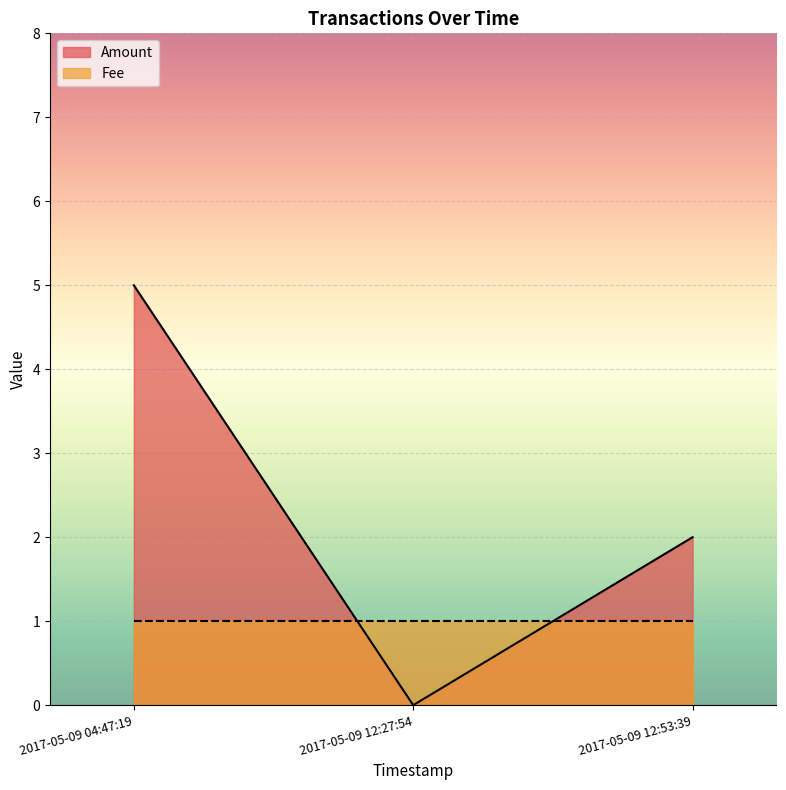

At which label is Fee closest to 1?

2017-05-09 12:53:39